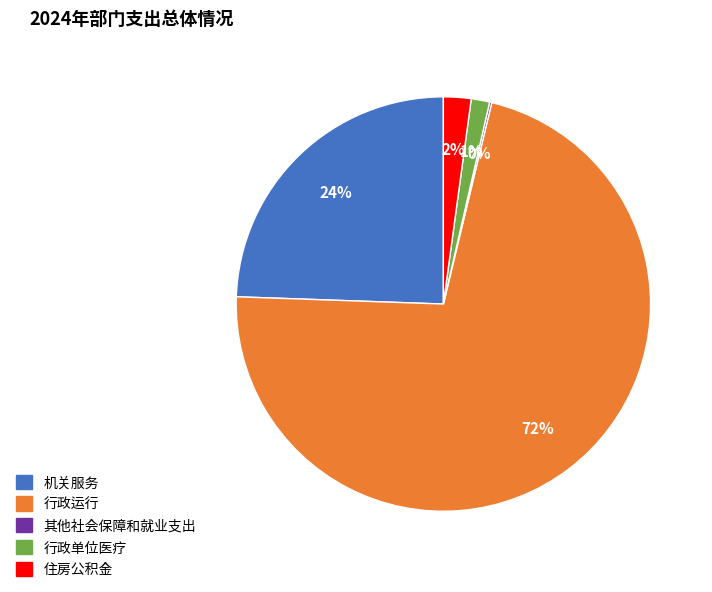

The 行政单位医疗 slice represents 1% of the pie. True or false?

True